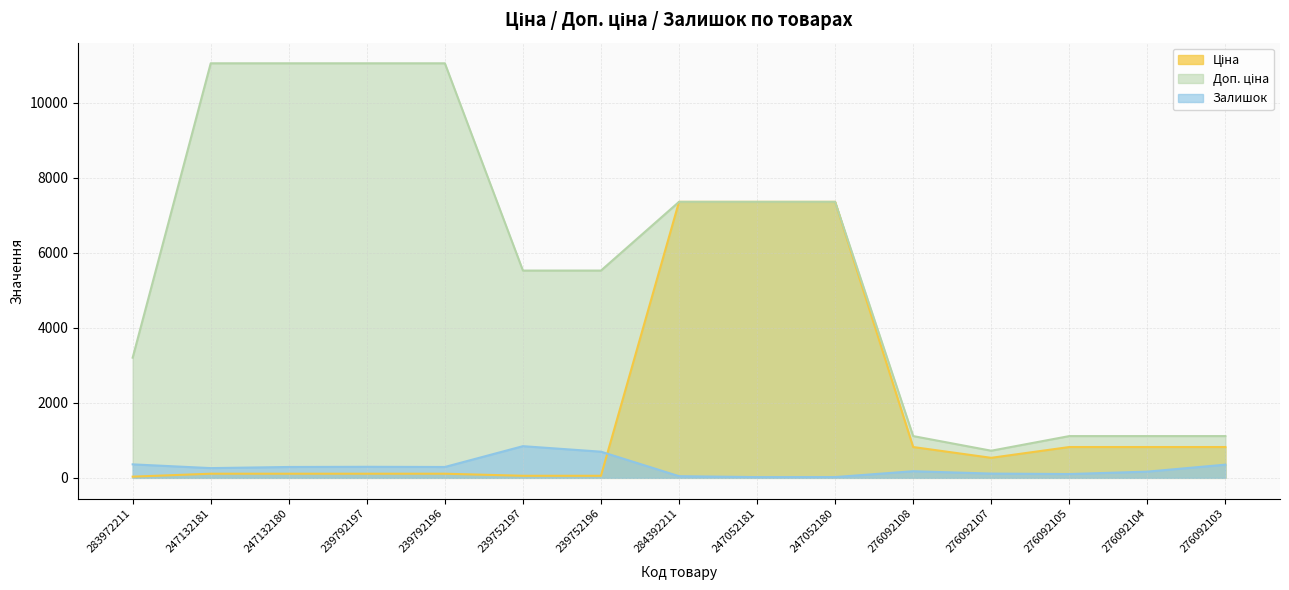

What is the average value of the Ціна series?

1765.9